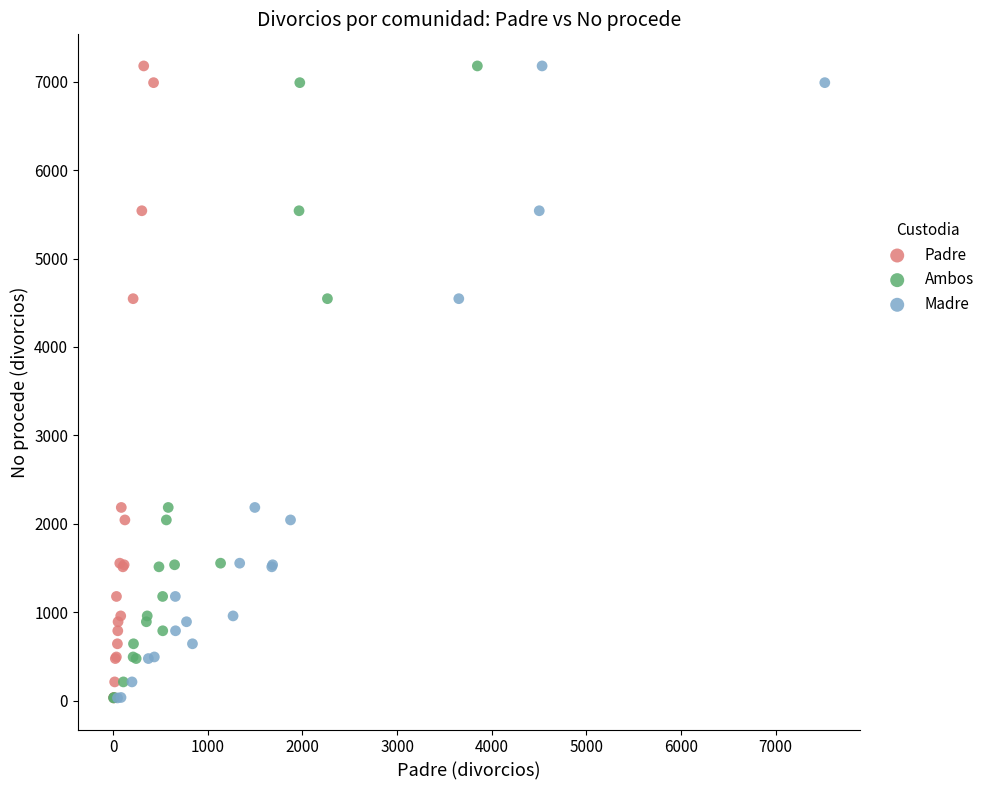

What are all the series names shown in the legend?

Padre, Ambos, Madre